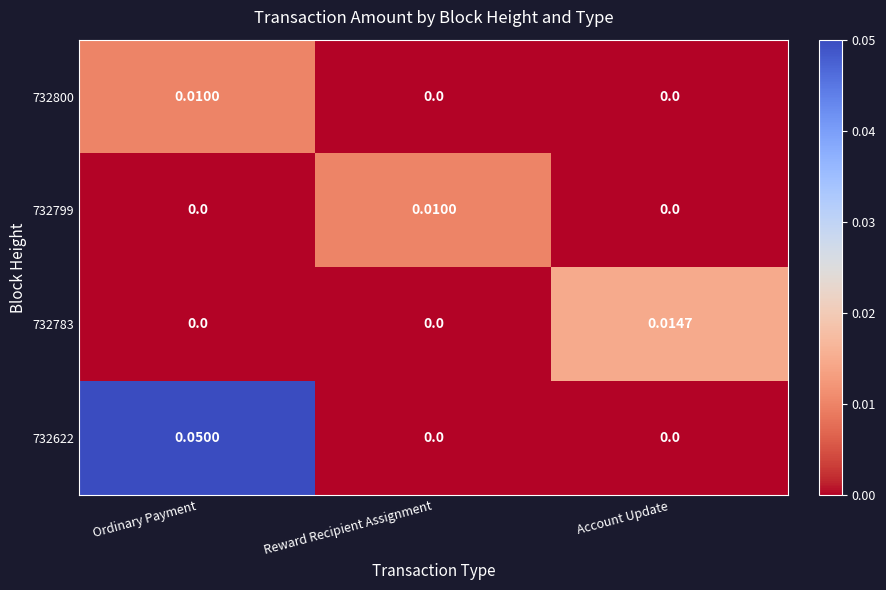

Is the value of 732800 at Ordinary Payment greater than the value of 732783 at Ordinary Payment?

Yes